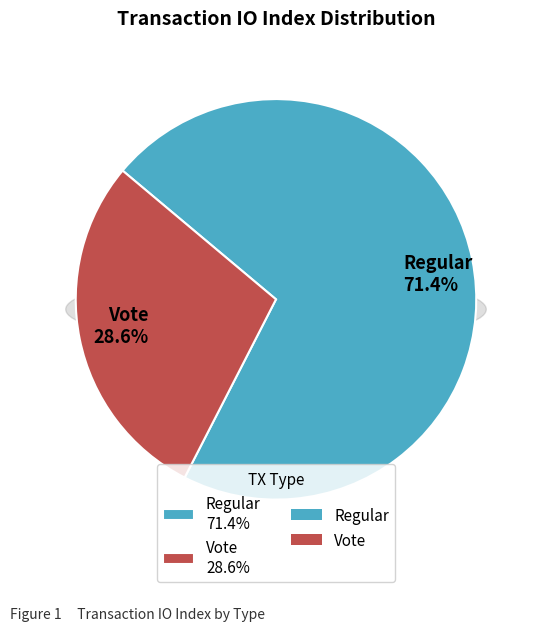

What is the total percentage of Regular (io_index=5) and Vote (io_index=2)?

100.0%